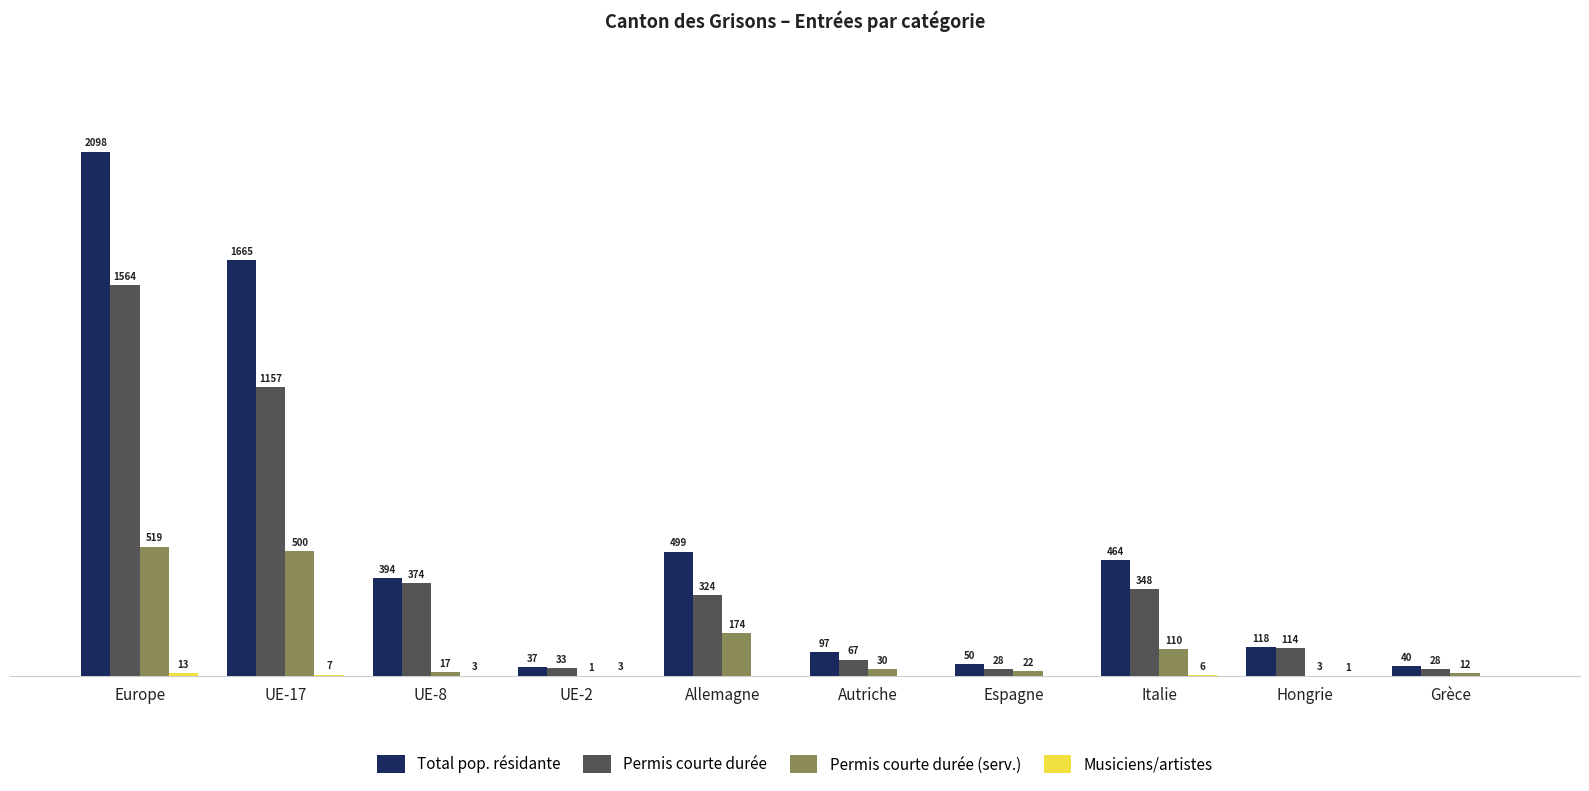

Are the bars horizontal?

No